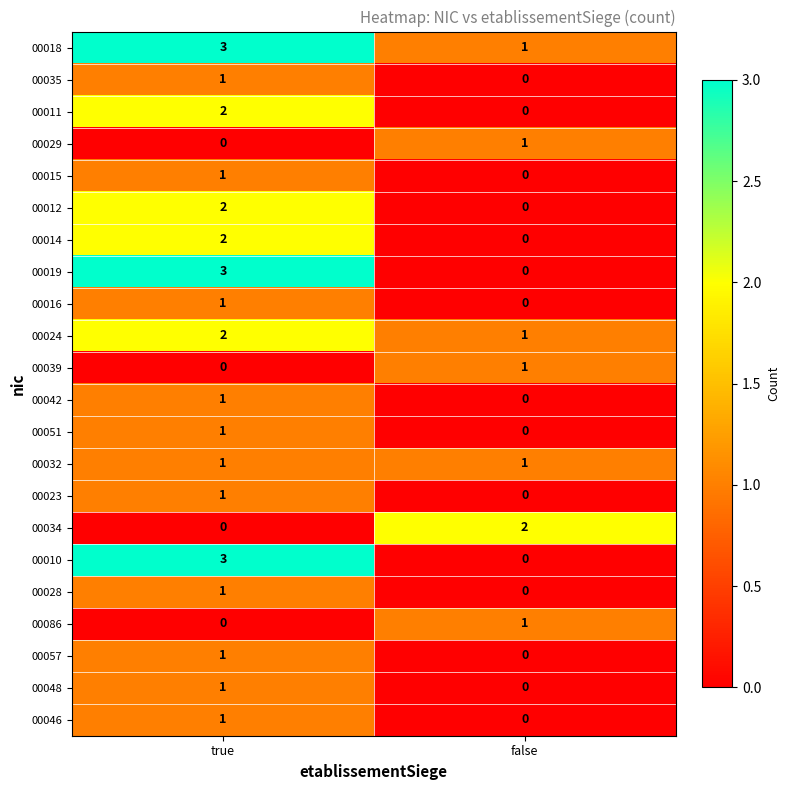

What is the sum of all 00010 values?

3